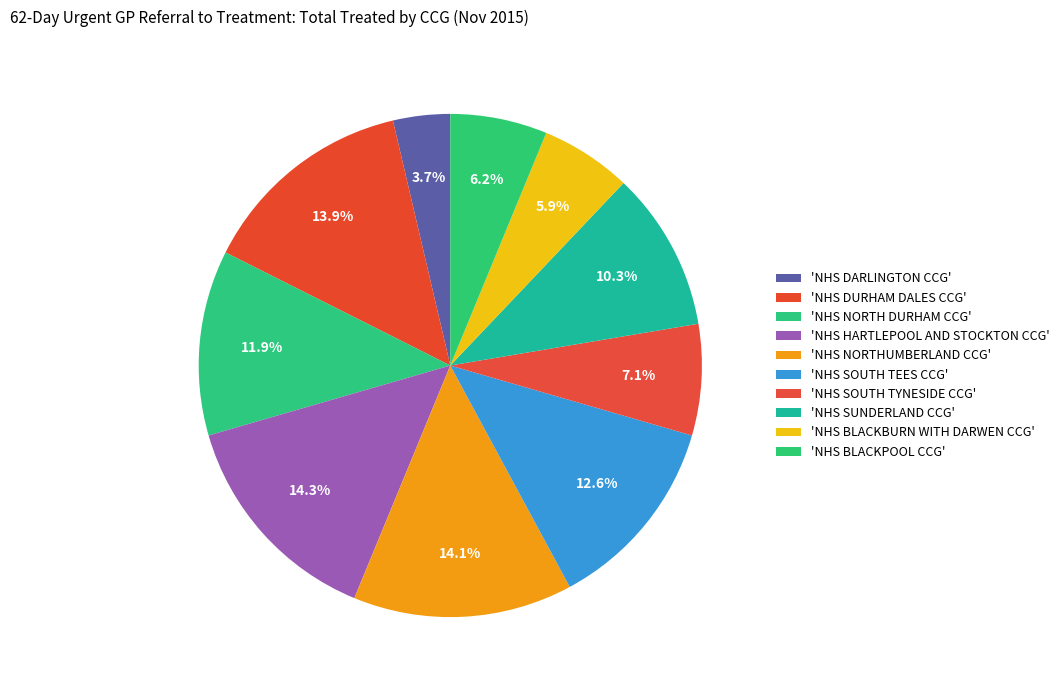

Is there a majority slice in this chart?

No